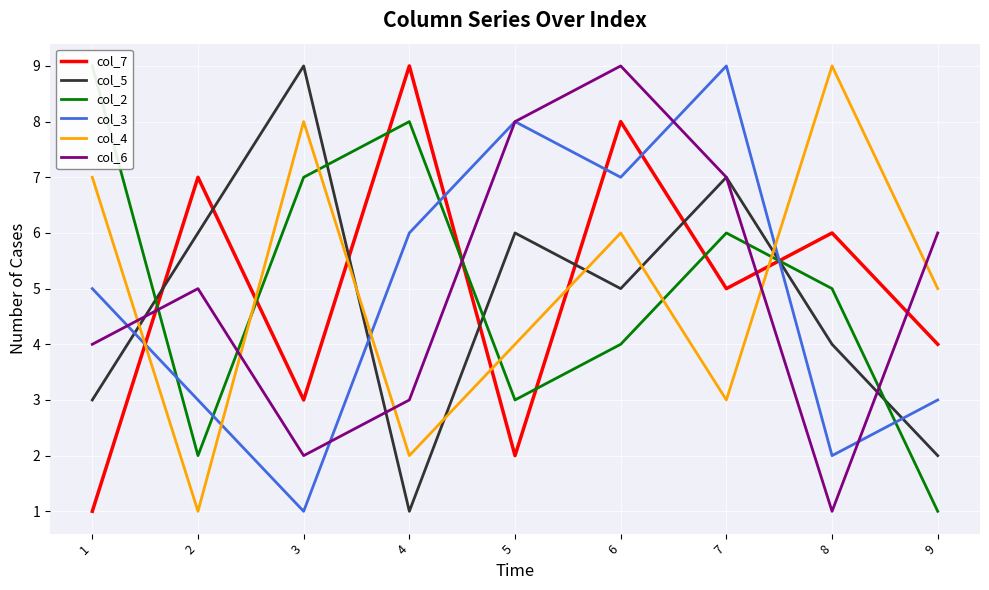

Which series has the largest total across all categories?

col_7